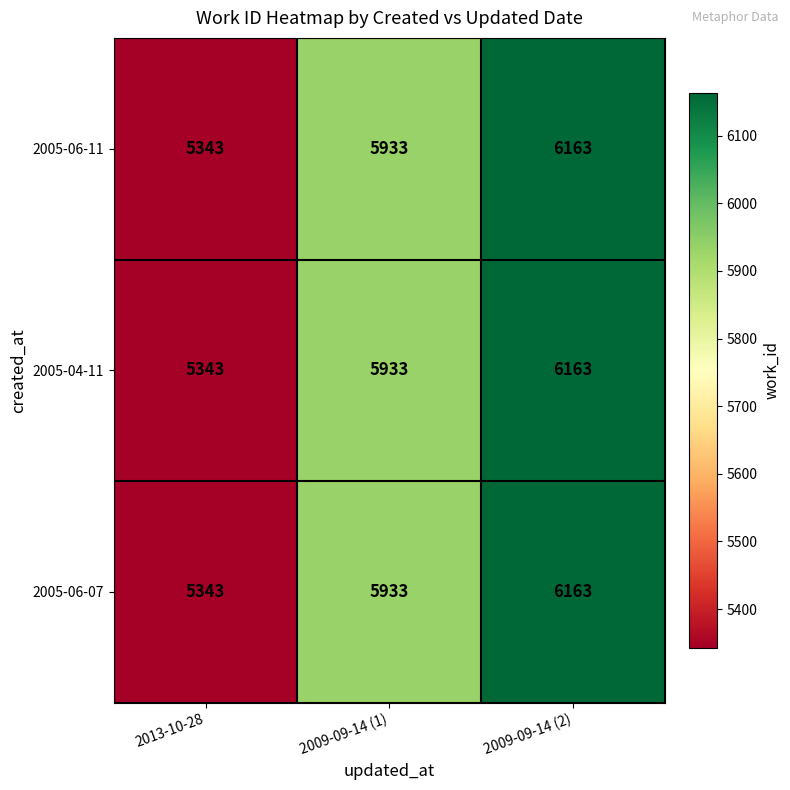

At how many categories does at least one series exceed 5542?

2